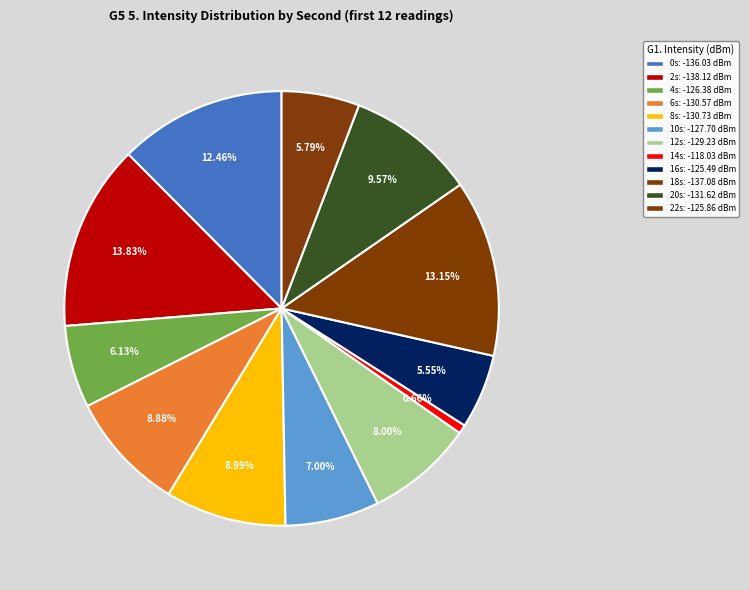

How many segments does this pie chart have?

12